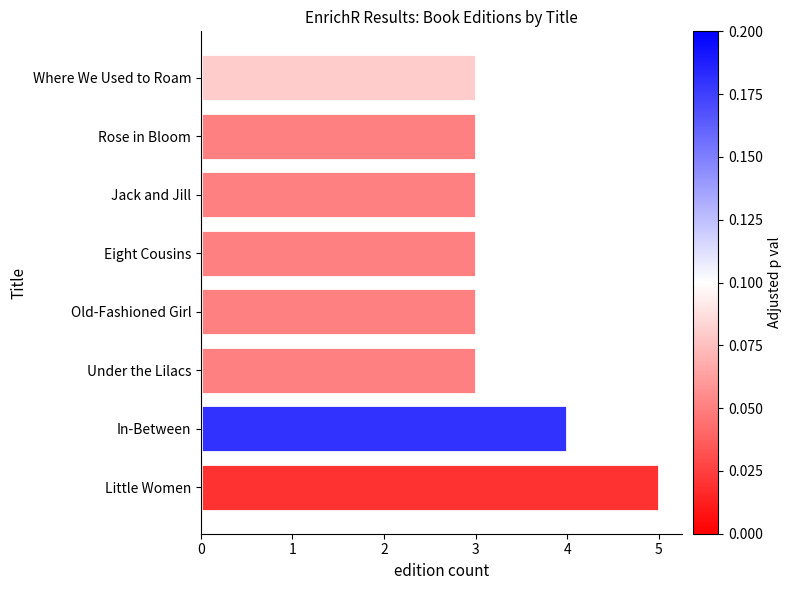

Reading bottom to top, extract all data points from this chart.

5	4	3	3	3	3	3	3